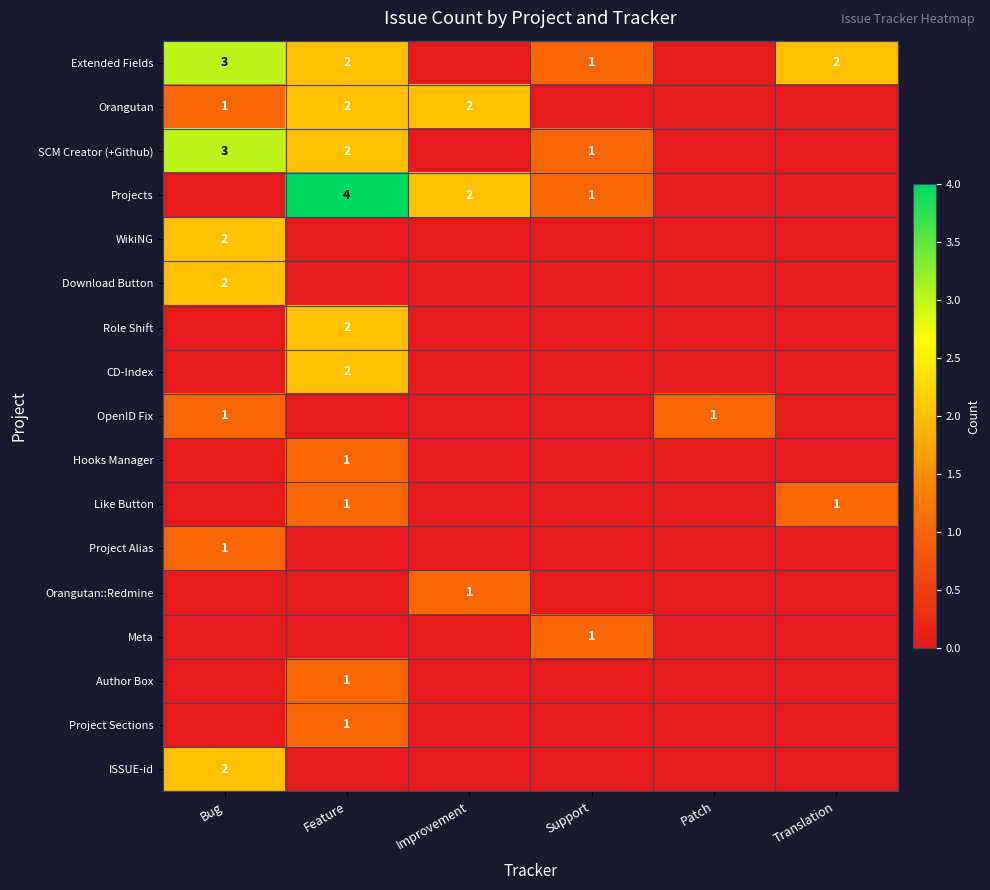

Is the value of SCM Creator (+Github) at Support greater than the value of Projects at Feature?

No